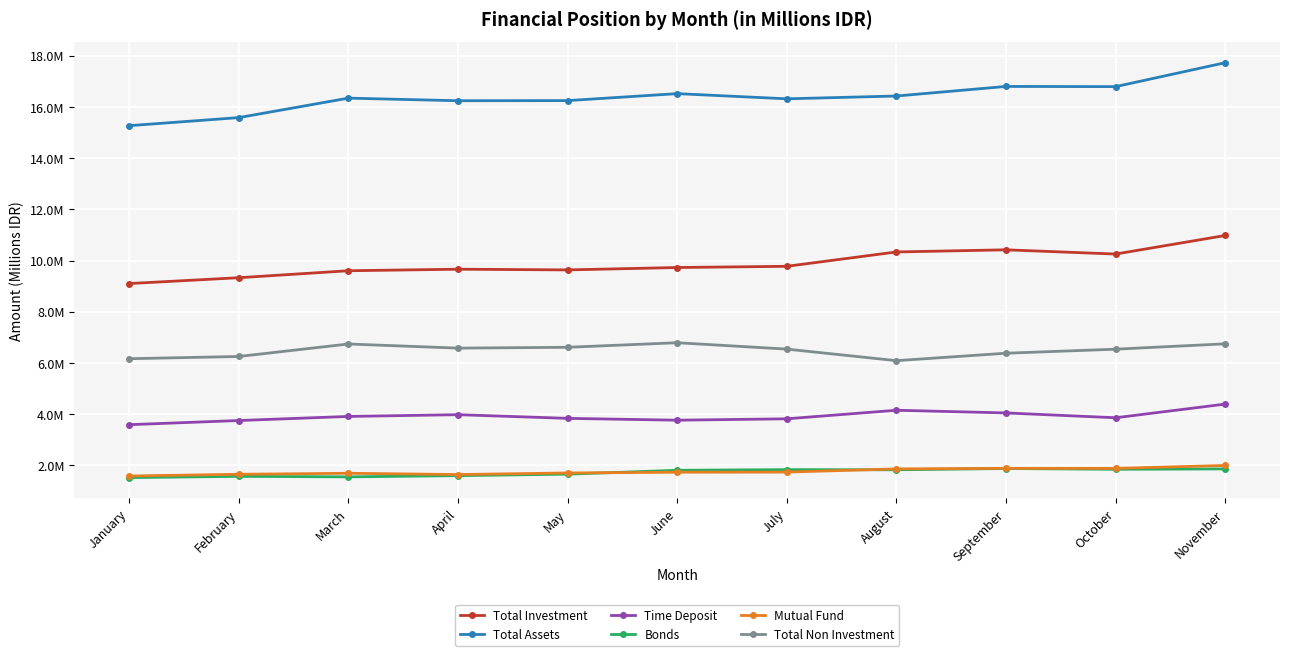

In Bonds, how many points are higher than both neighbors (excluding endpoints)?

3